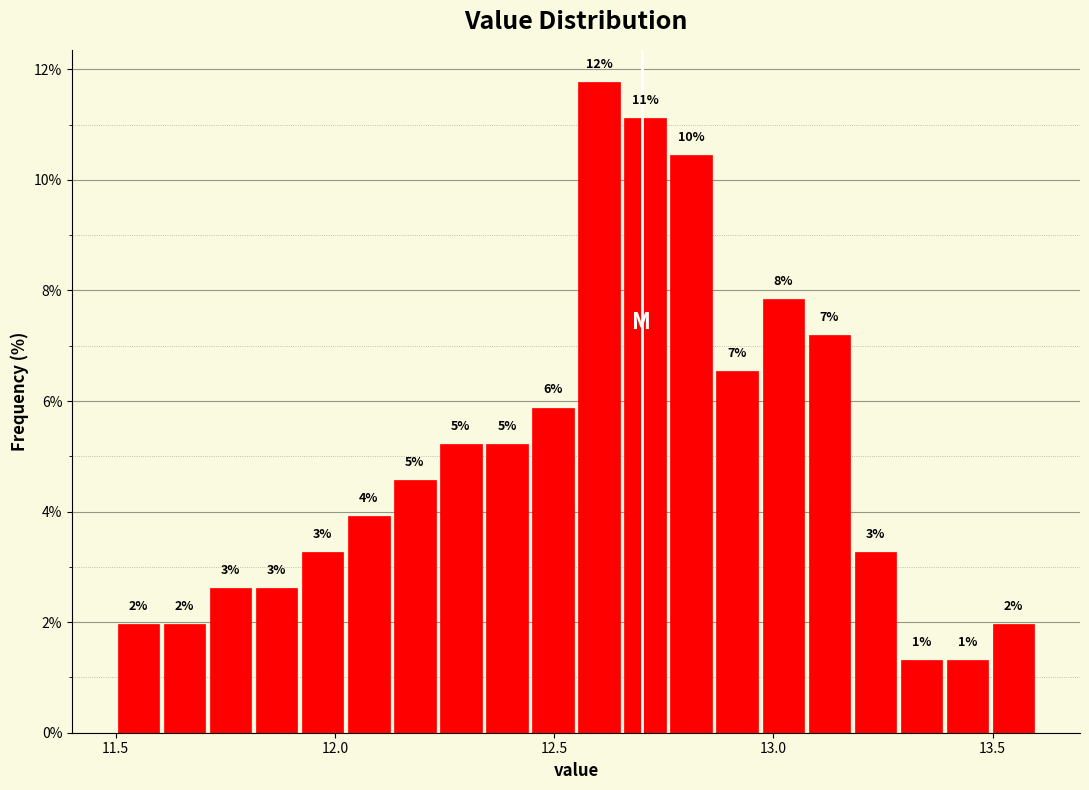

Read against the x-axis, roughly where is the centre of the tallest bar?

12.60